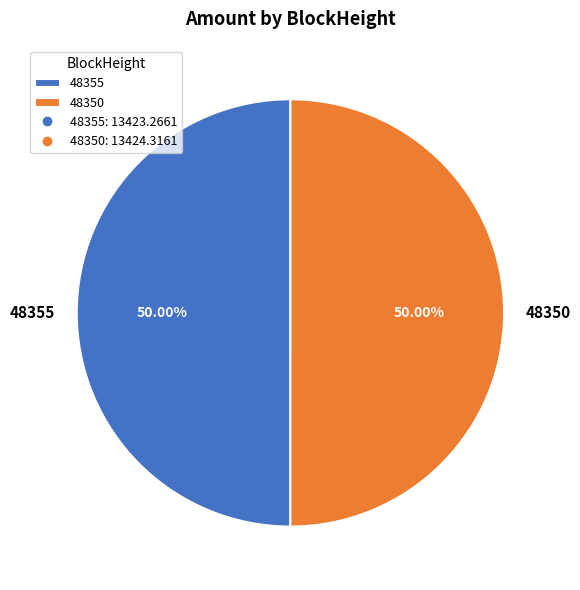

How many segments does this pie chart have?

2